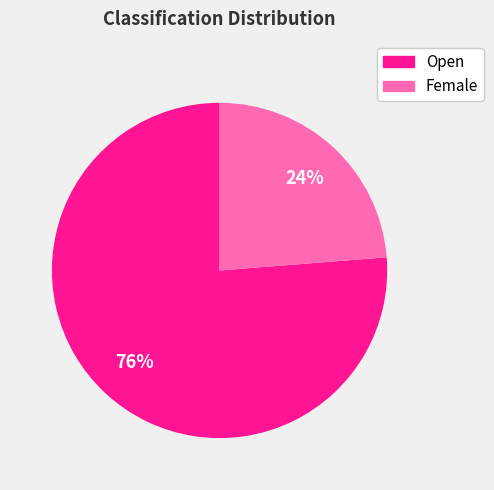

Count the number of slices in the pie.

2